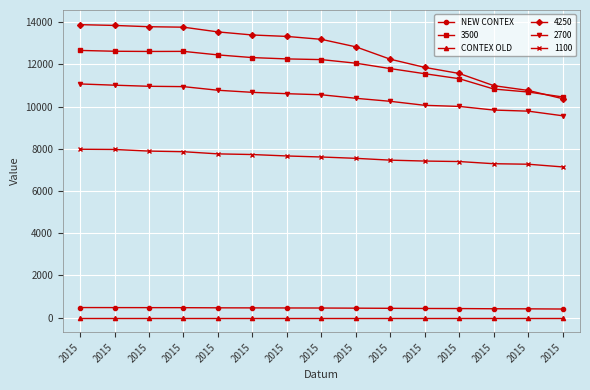

What are all the series names shown in the legend?

NEW CONTEX, 3500, CONTEX OLD, 4250, 2700, 1100